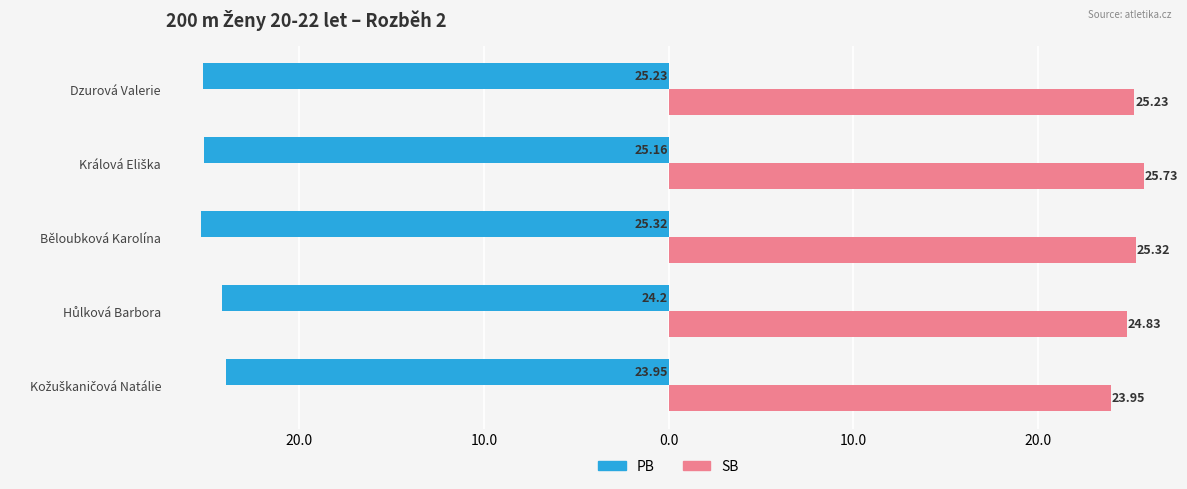

What are all the series names shown in the legend?

PB, SB